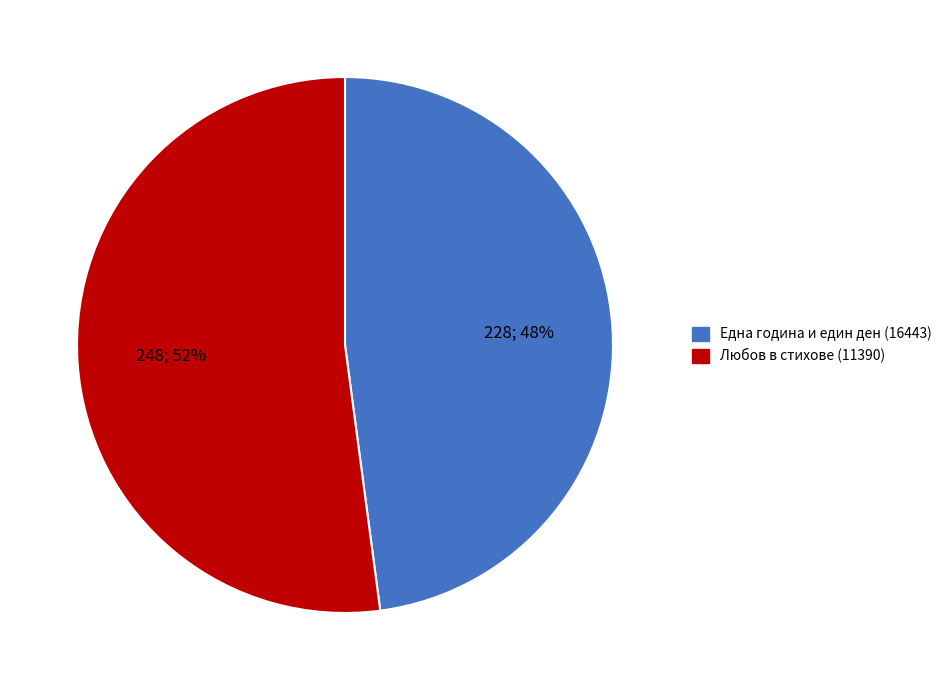

To the nearest percent, what is the difference between the largest and smallest slice percentages?

4%